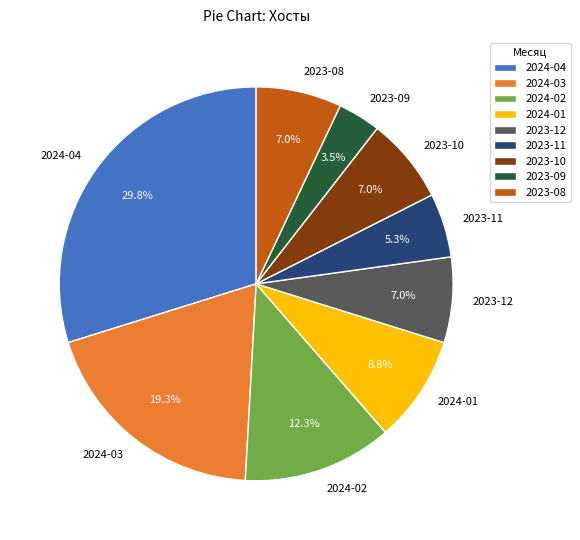

Which slice is the largest?

2024-04